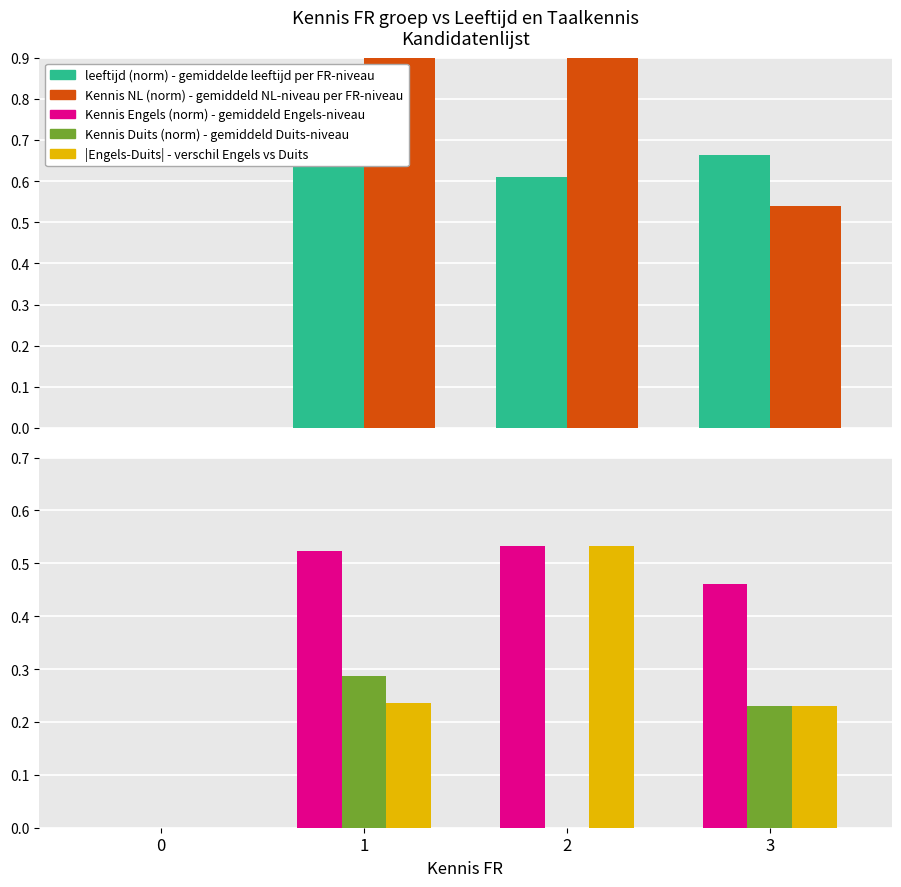

Does the chart contain stacked bars?

No